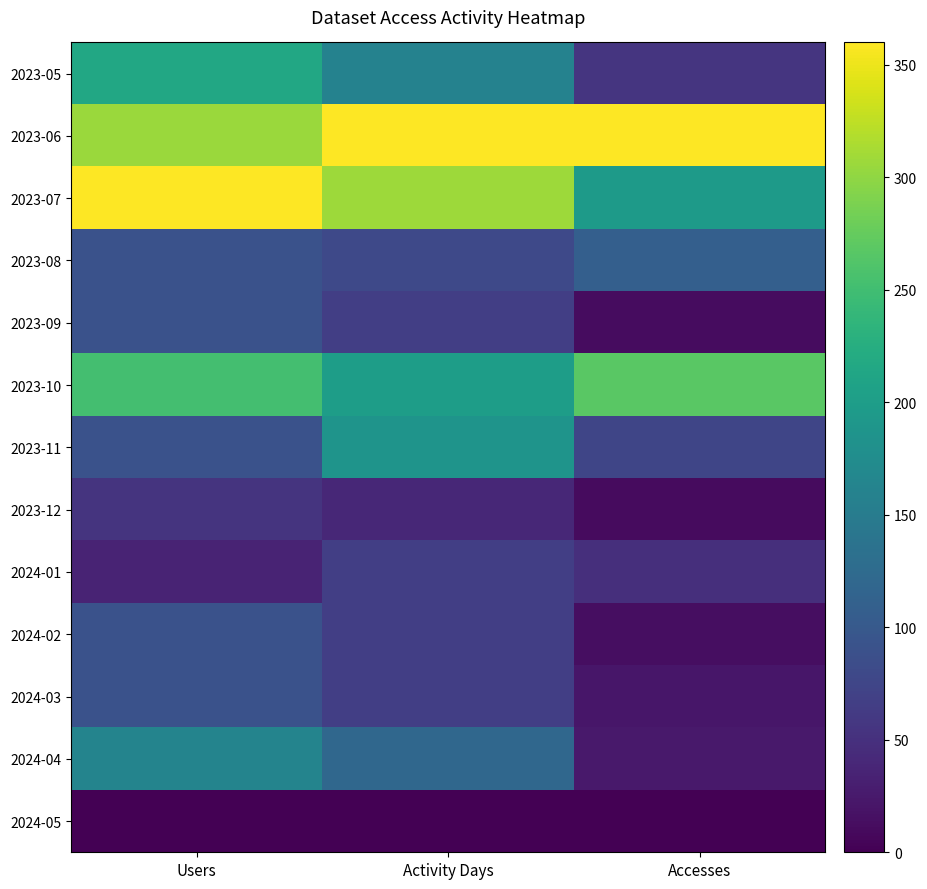

Rank the series at Activity Days from highest to lowest value.

2023-06, 2023-07, 2023-10, 2023-11, 2023-05, 2024-04, 2023-08, 2023-09, 2024-01, 2024-02, 2024-03, 2023-12, 2024-05